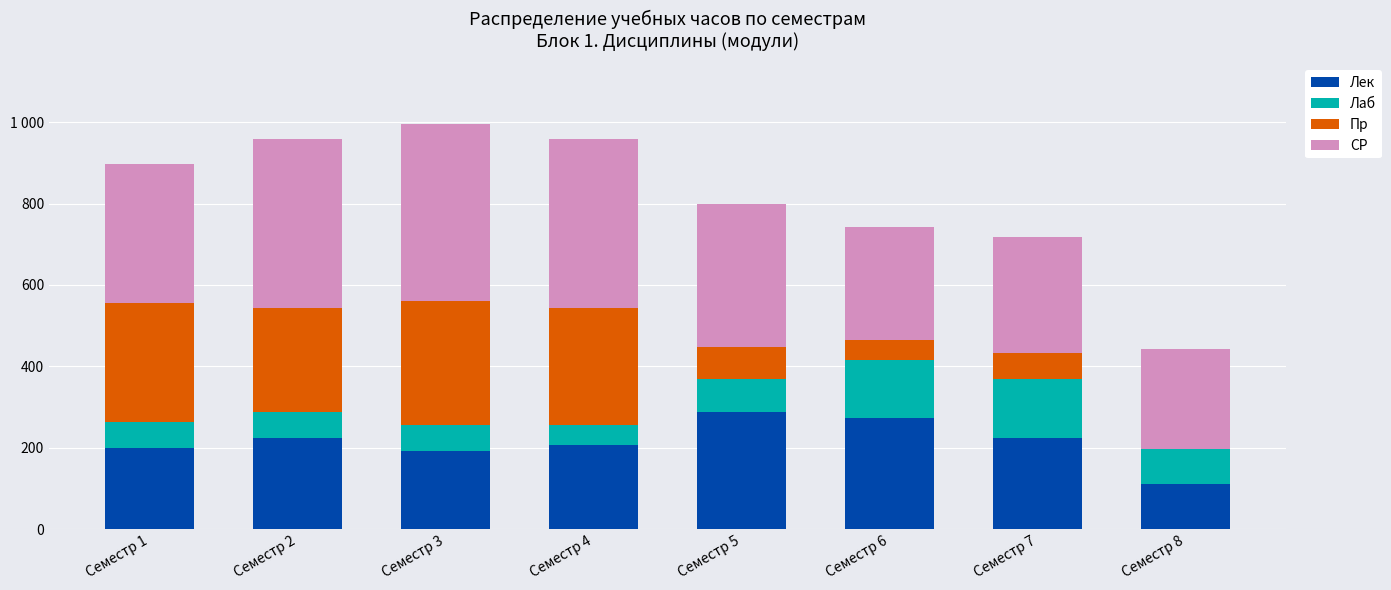

Are the bars grouped side by side (vs. stacked)?

No